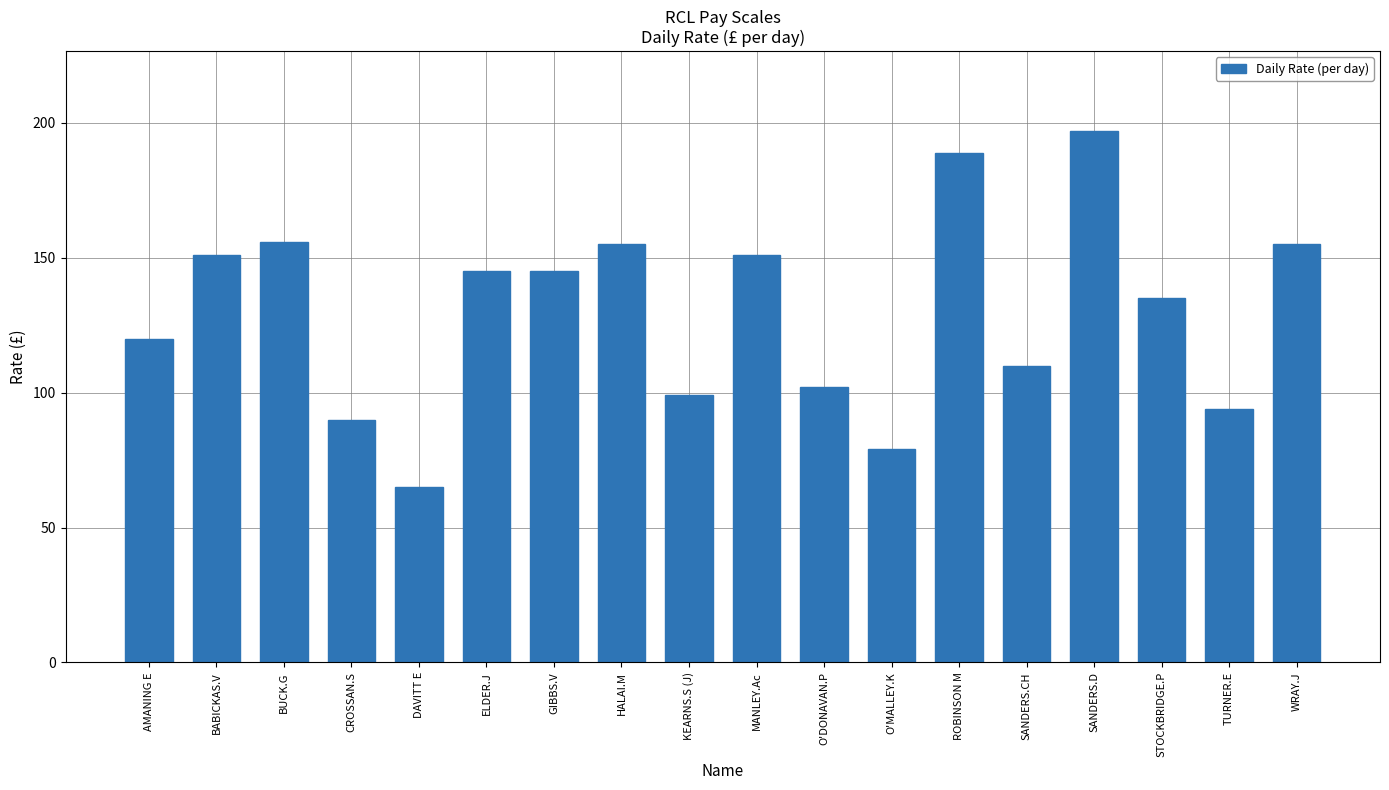

The chart shows a value of 113 at DAVITT E. True or false?

False